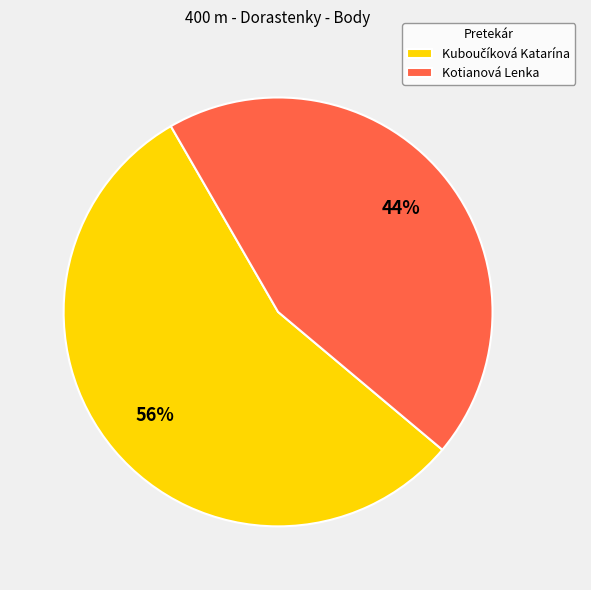

Does Kotianová Lenka represent more than half of the total?

No